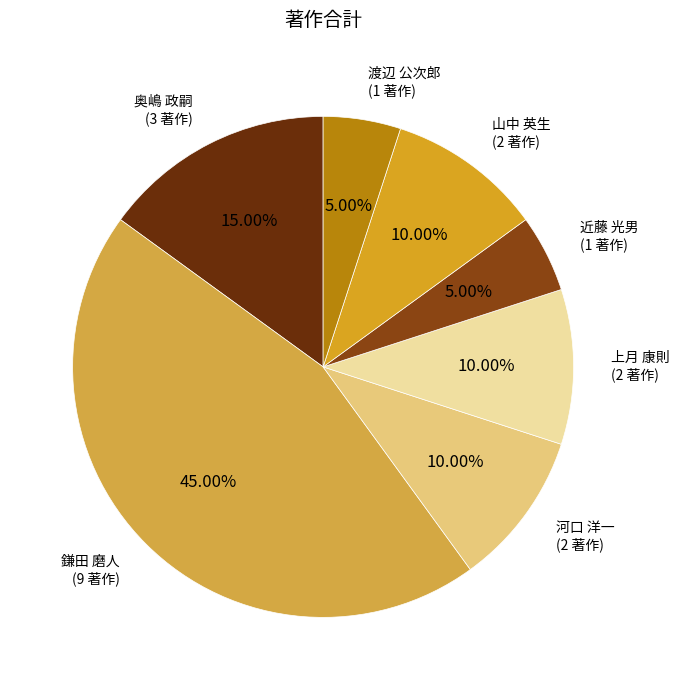

How many segments does this pie chart have?

7